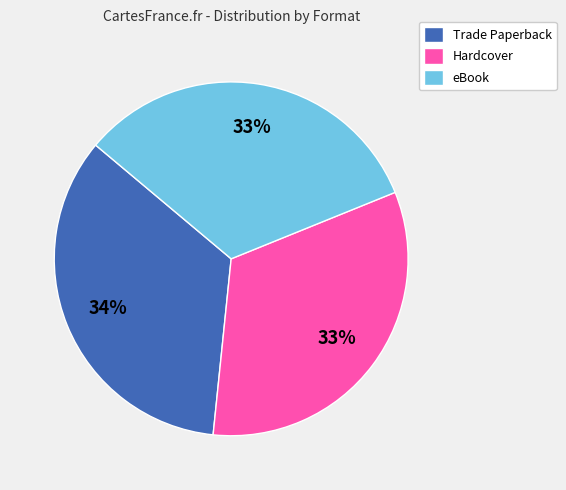

How many segments does this pie chart have?

3